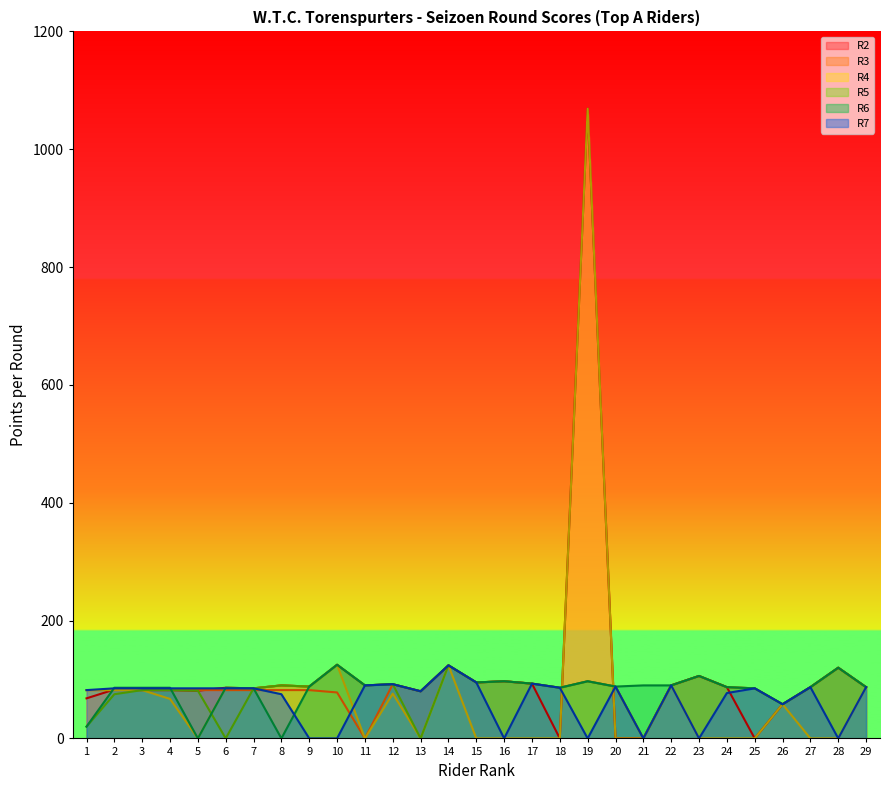

Which series has the largest total across all categories?

R2